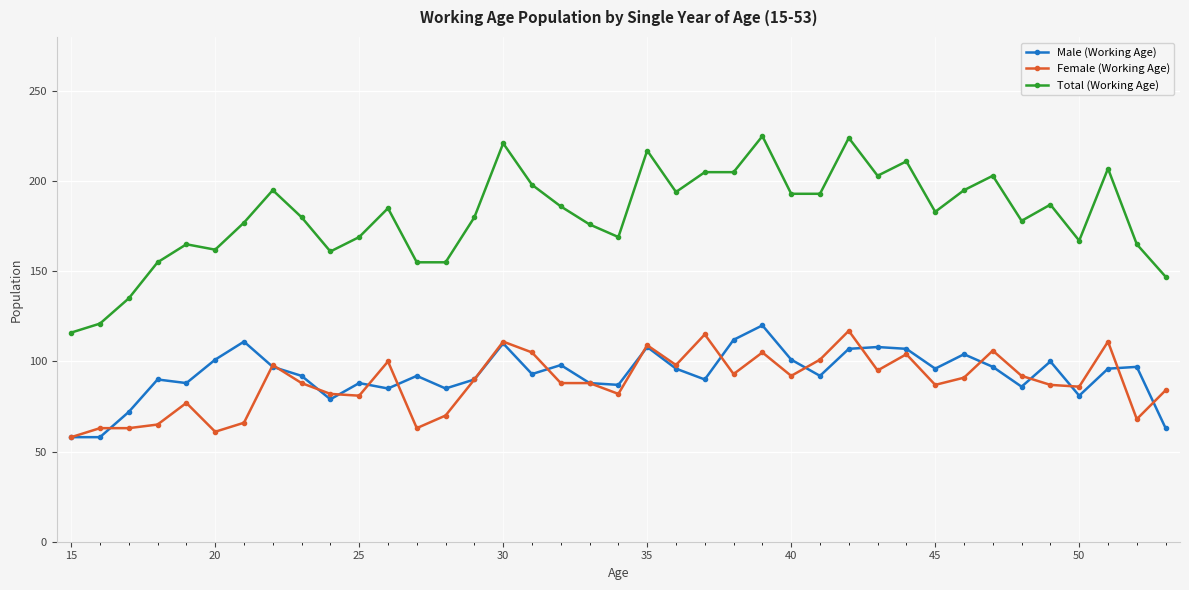

Which series has the largest range (max minus min)?

Total (Working Age)